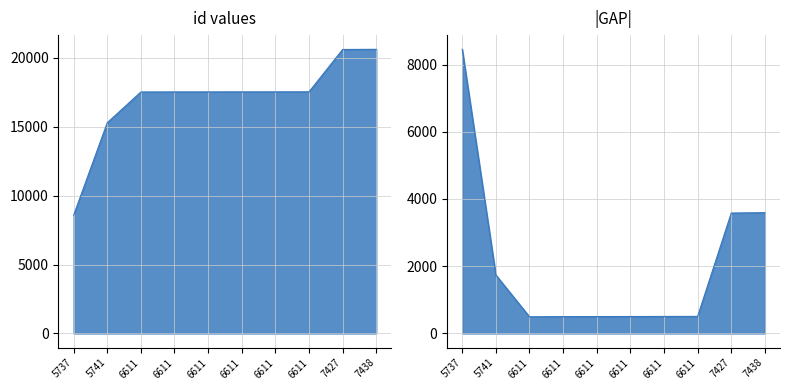

The chart shows a value of 25349 at 6611. True or false?

False